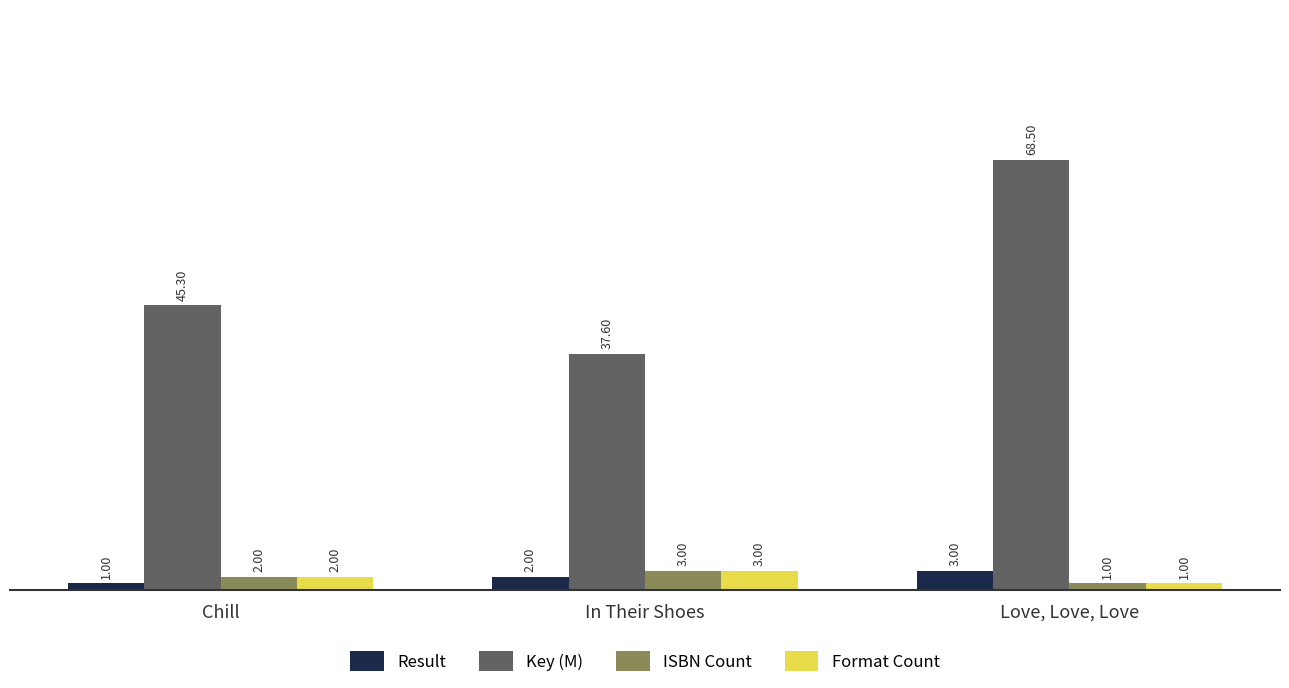

Reading left to right, transcribe all the data shown in this chart.

Result: Chill=1.0	In Their Shoes=2.0	Love, Love, Love=3.0
Key (M): Chill=45.3	In Their Shoes=37.6	Love, Love, Love=68.5
ISBN Count: Chill=2.0	In Their Shoes=3.0	Love, Love, Love=1.0
Format Count: Chill=2.0	In Their Shoes=3.0	Love, Love, Love=1.0